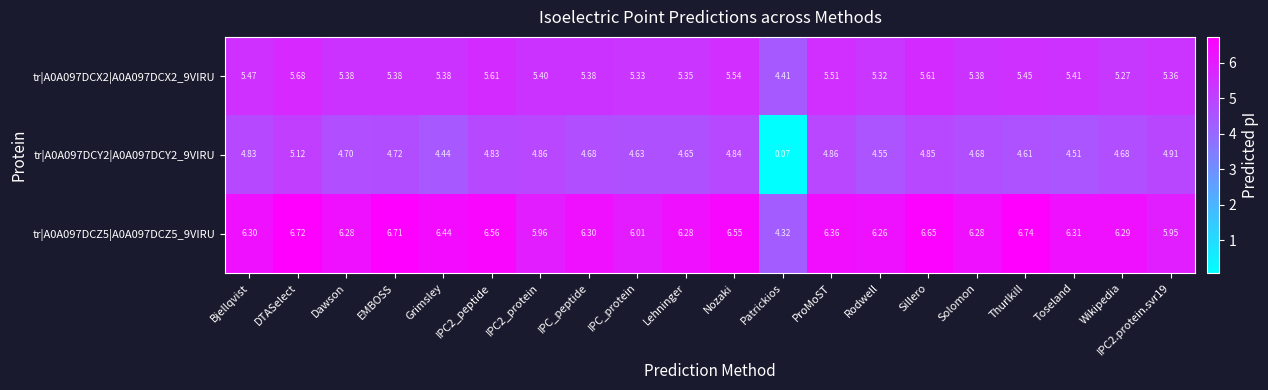

Where is tr|A0A097DCX2|A0A097DCX2_9VIRU nearest to the value 5?

Wikipedia